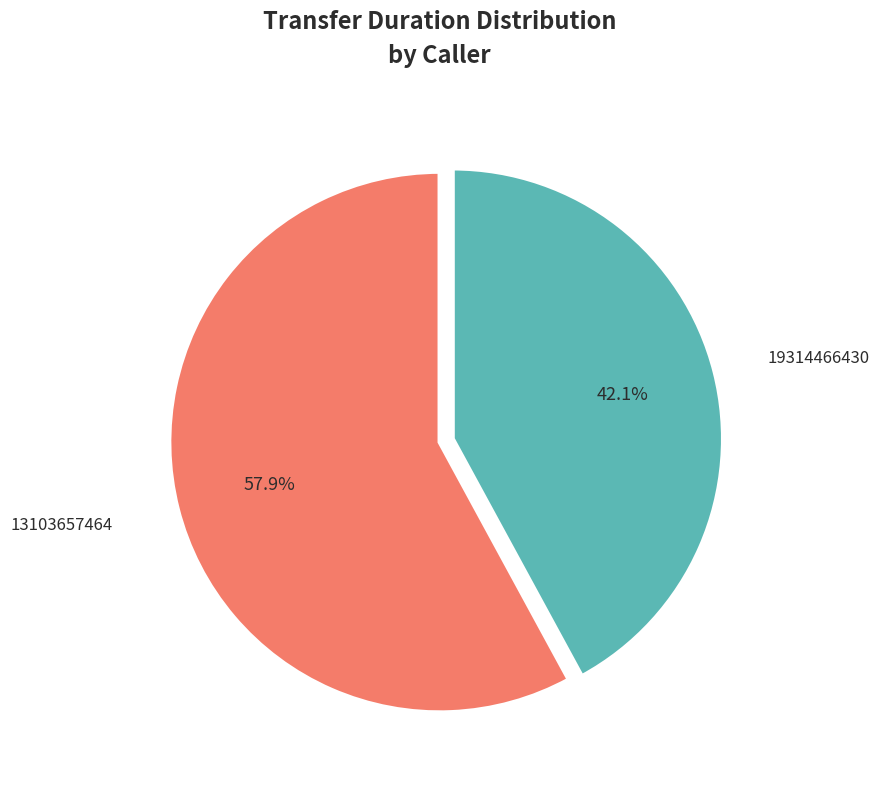

Does any single category account for the majority?

Yes